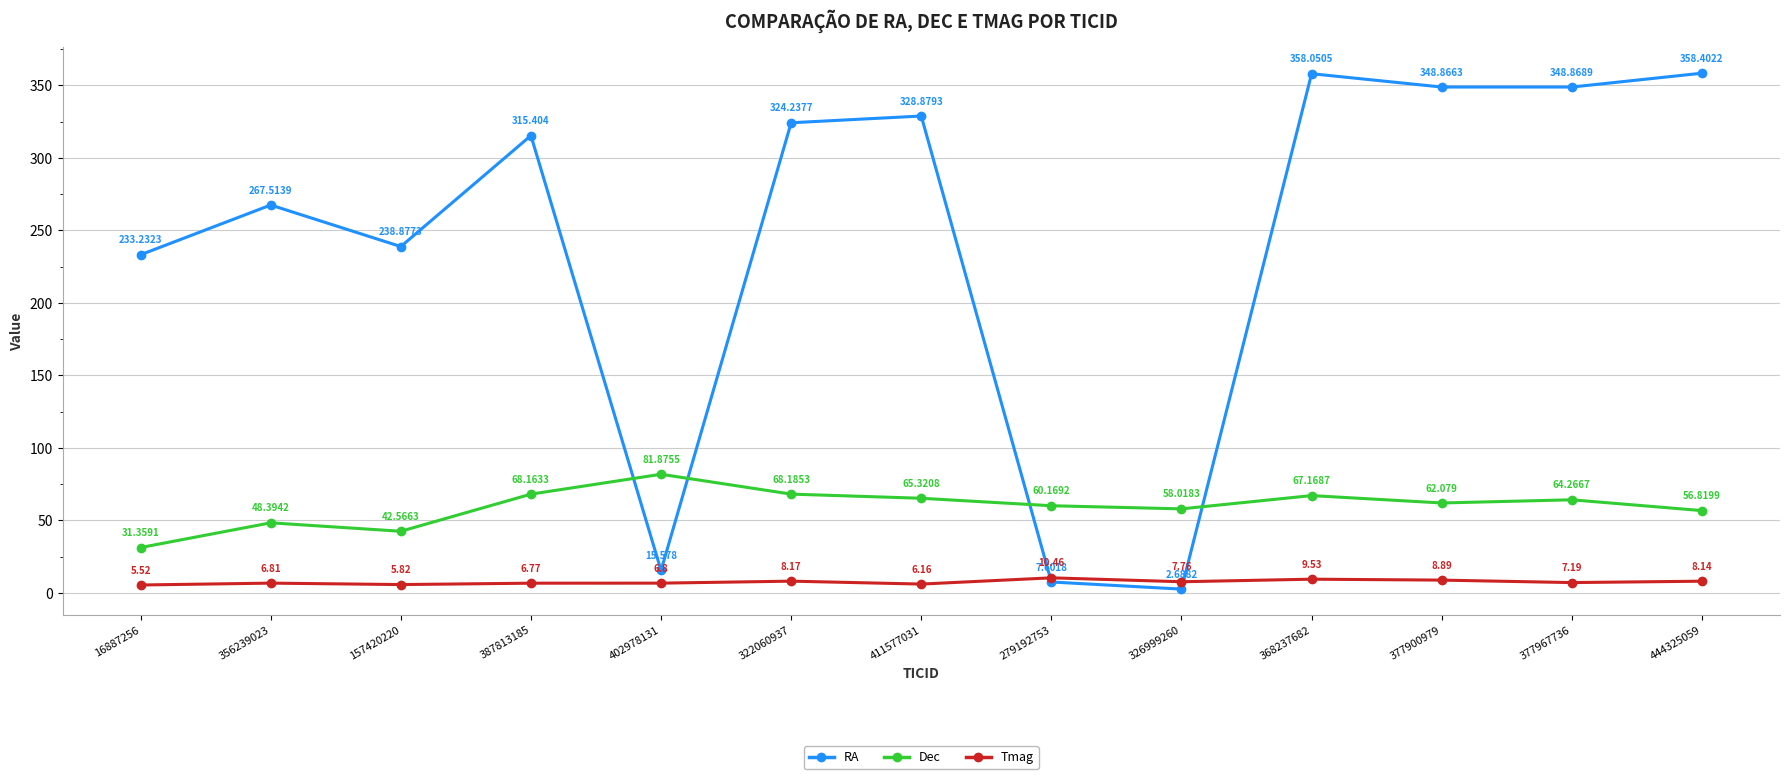

What position from the left is 444325059?

13